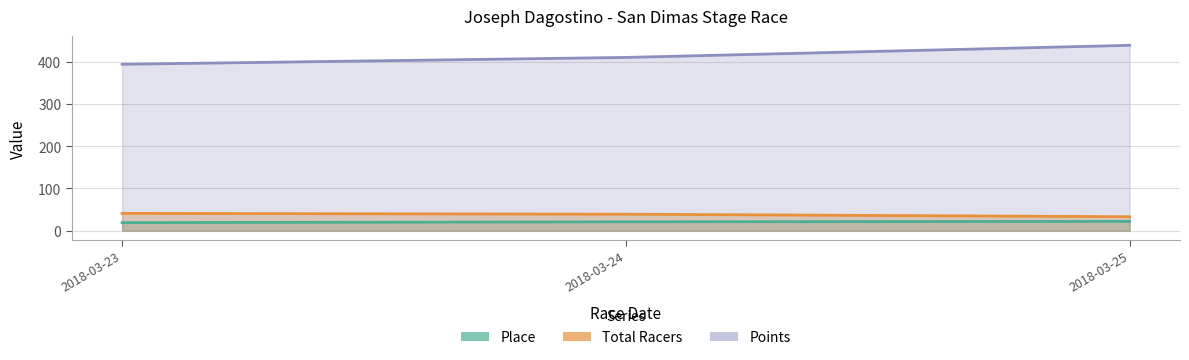

Which series has the largest range (max minus min)?

Points